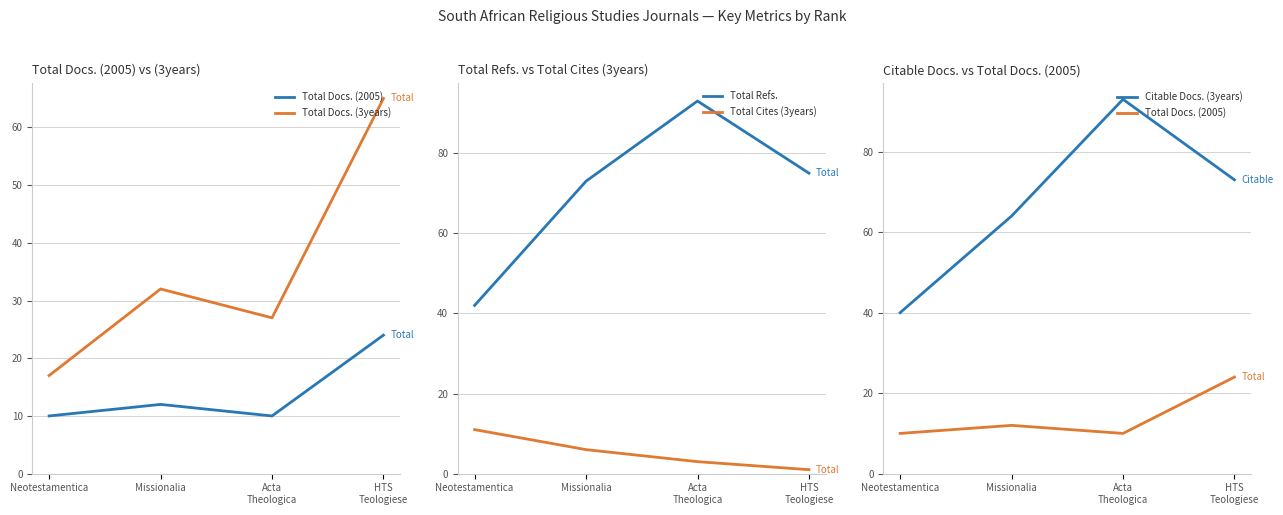

Count the number of data series in this chart.

5